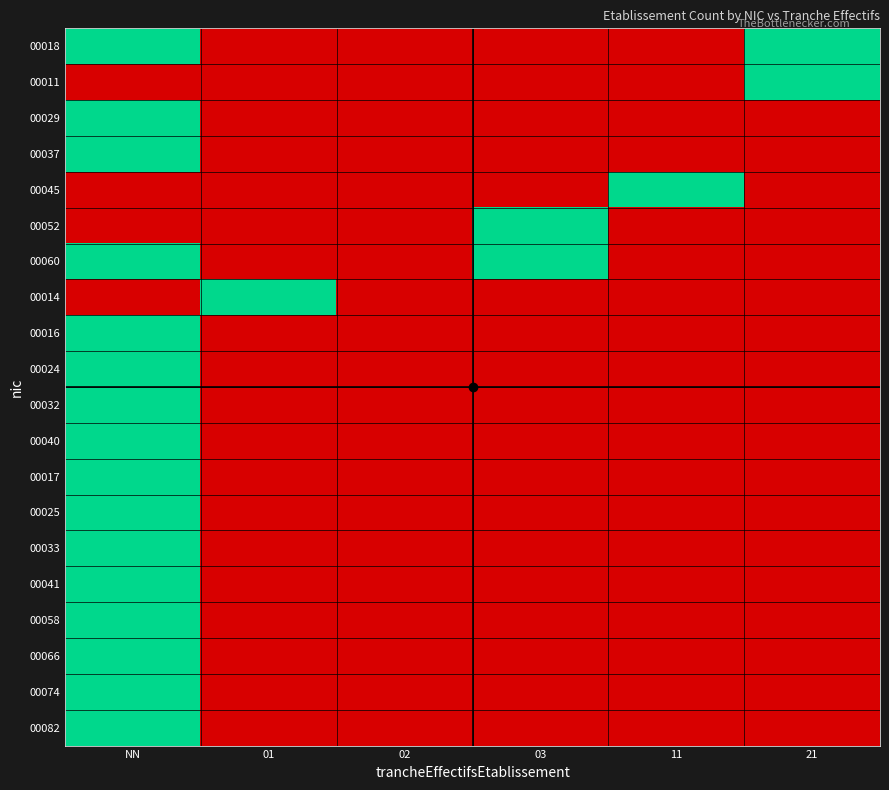

What is the total value across all series at 03?

2